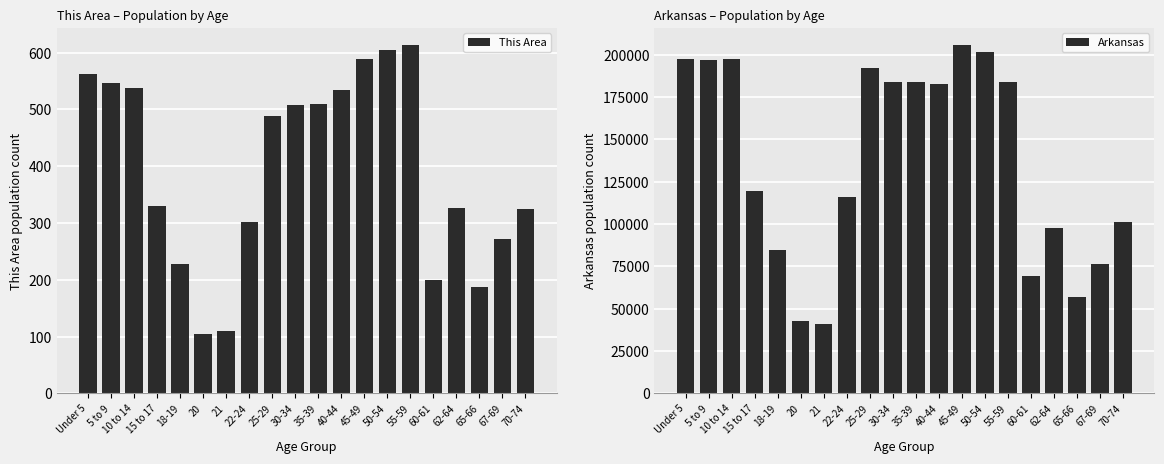

What is the greatest value displayed?

205544